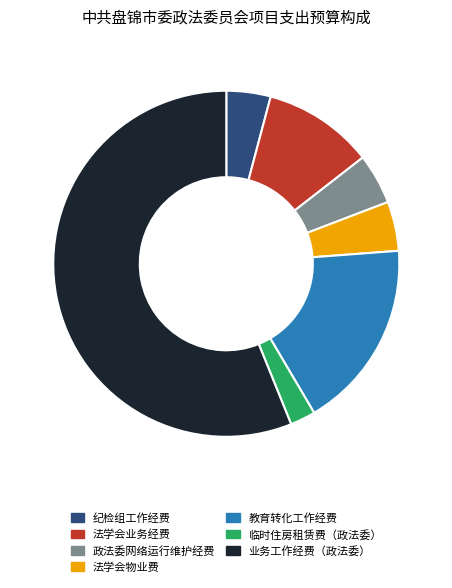

Combined, do 政法委网络运行维护经费 and 临时住房租赁费（政法委） account for over 50%?

No